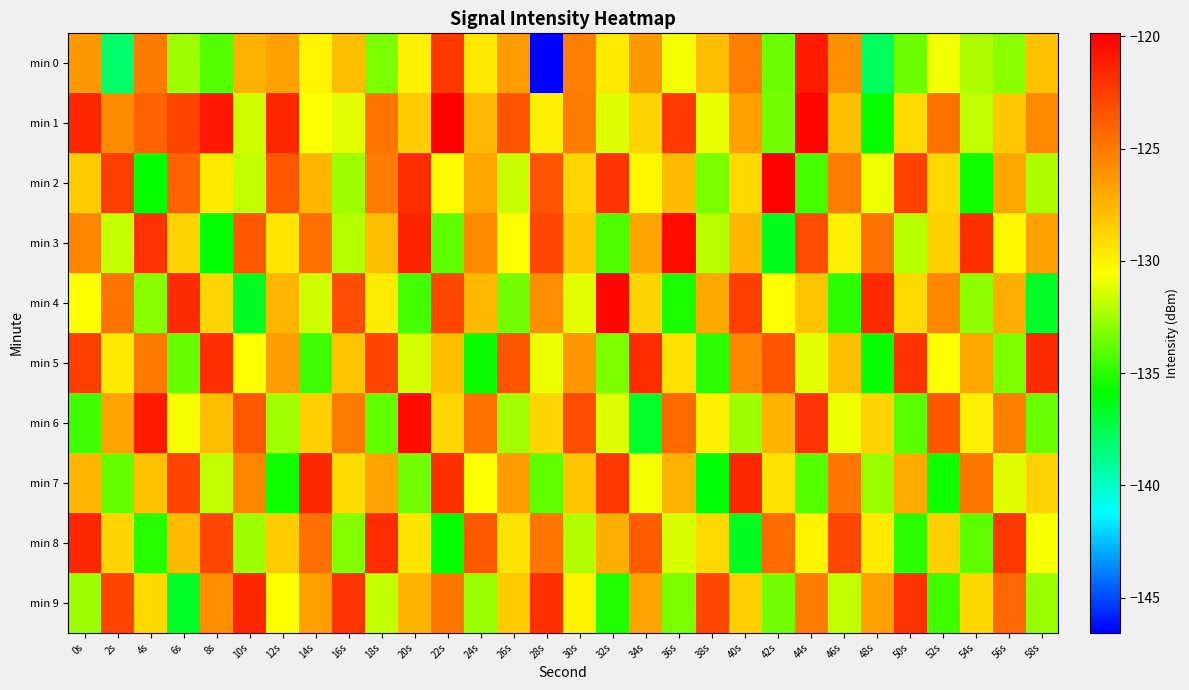

Rank the series at 52s from highest to lowest value.

min 6, min 1, min 4, min 3, min 8, min 2, min 5, min 0, min 9, min 7